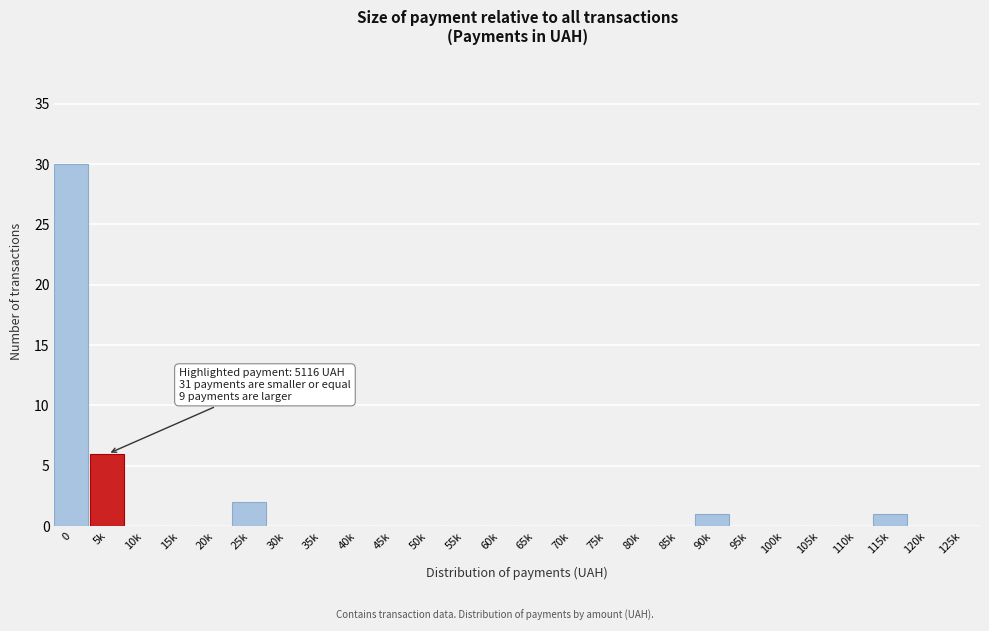

What is the sum of all values?

40